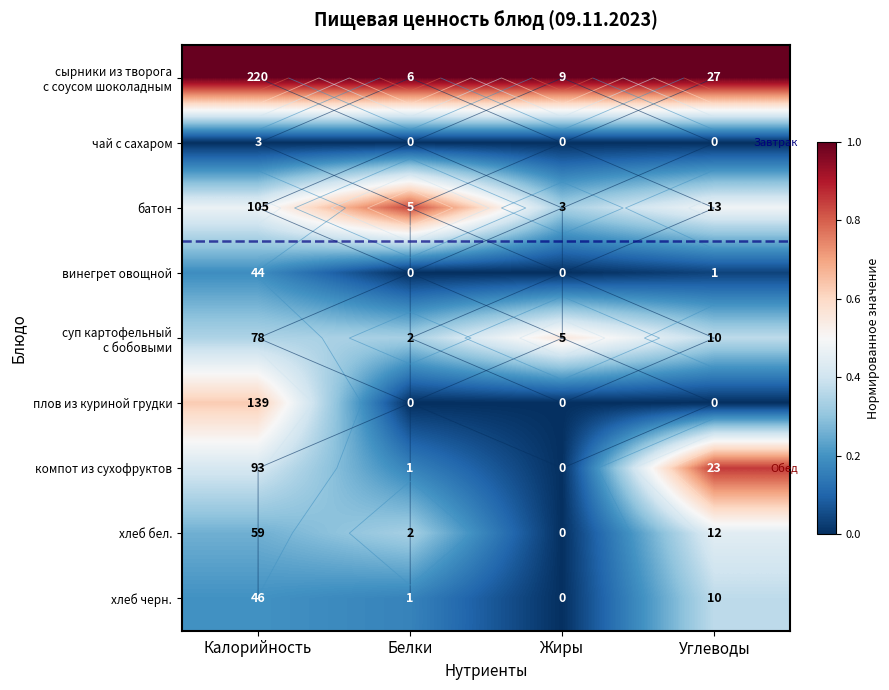

Where is хлеб черн. nearest to the value 0?

Жиры